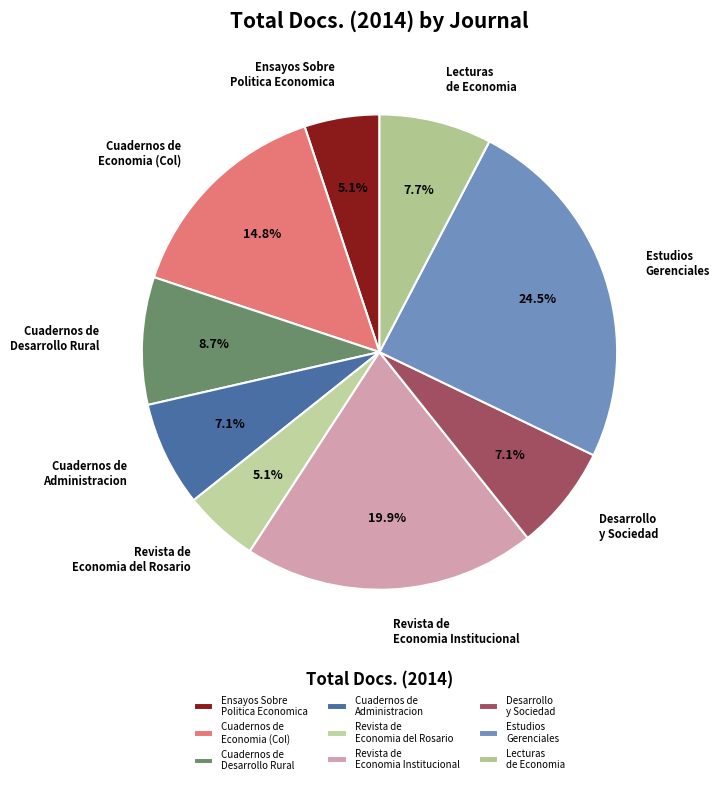

What percentage do Estudios Gerenciales and Revista de Economia Institucional together represent?

44.4%